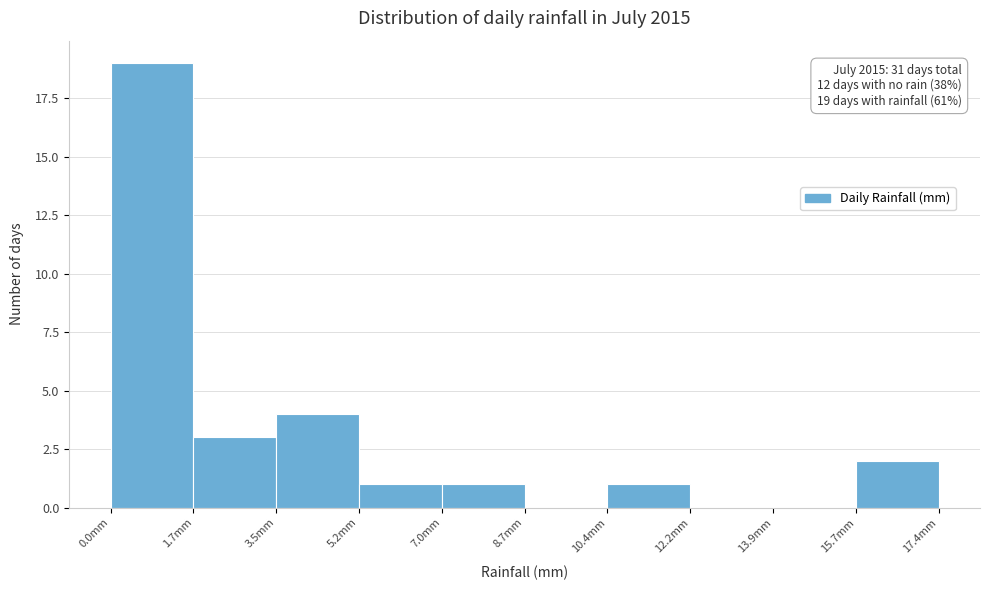

Over which range of the x-axis is the bar tallest?

0.00 to 1.74